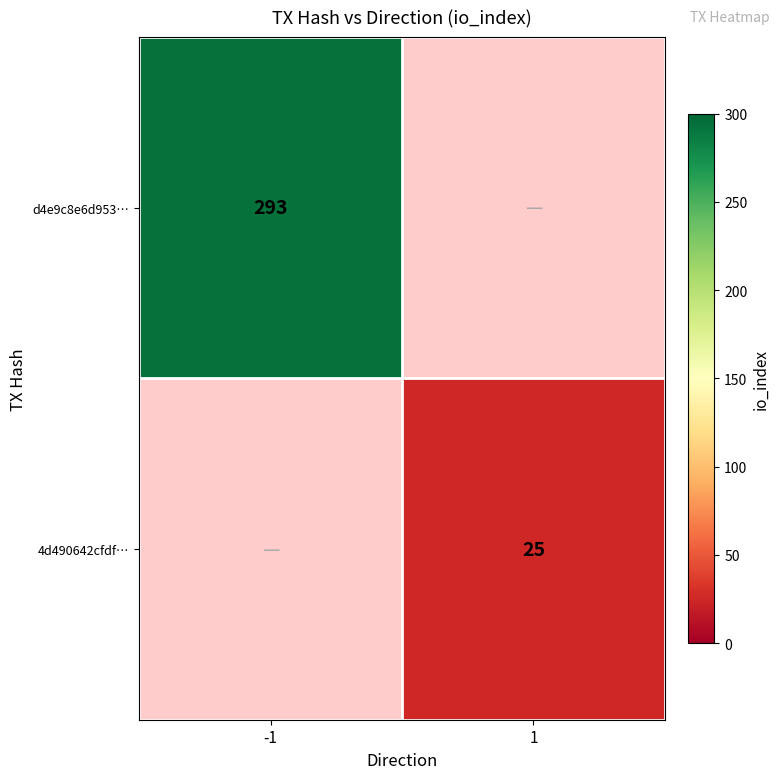

Is it true that d4e9c8e6d953… equals 182.1 at -1?

False